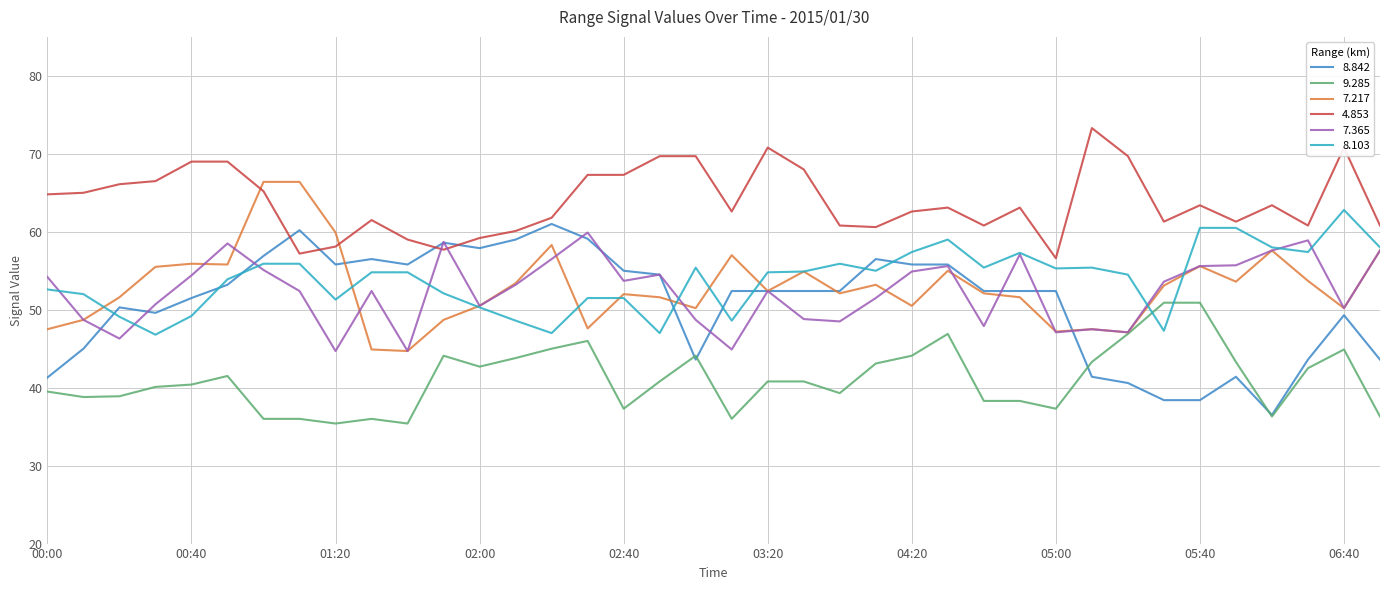

What is the smallest value displayed?

35.4